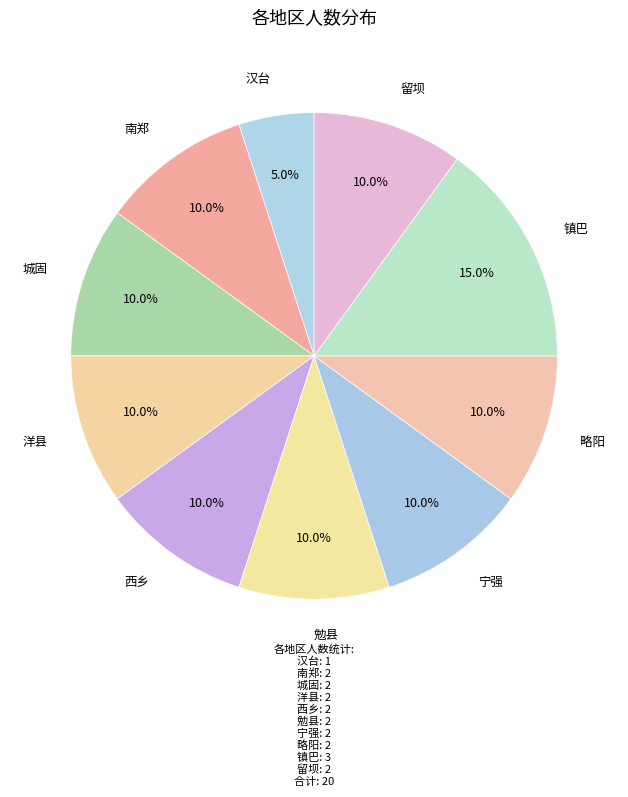

Approximately how many times larger is the value at 西乡 compared to 勉县?

1.0